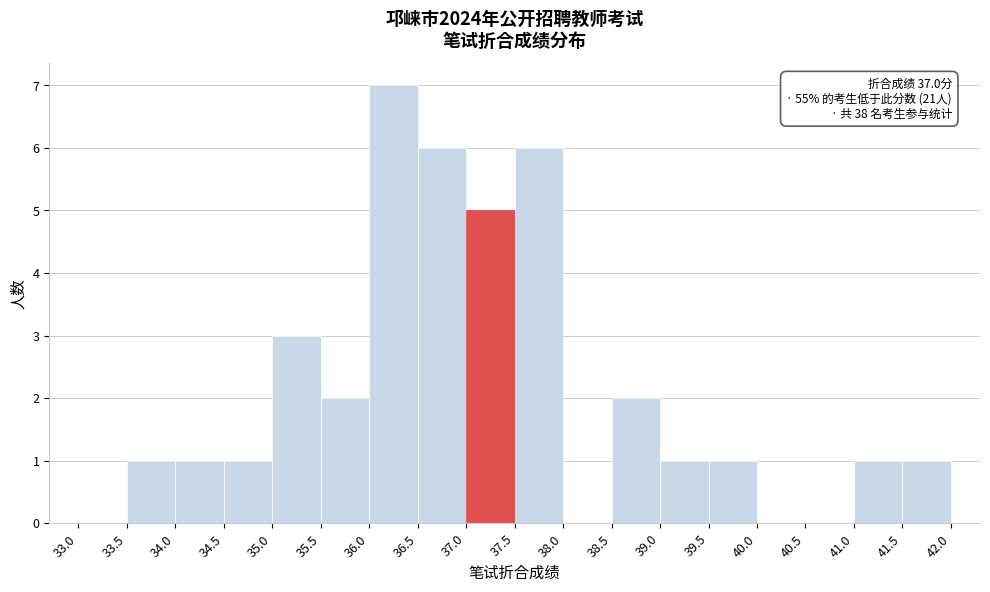

Which range on the x-axis has the tallest bar?

36.0 to 36.5